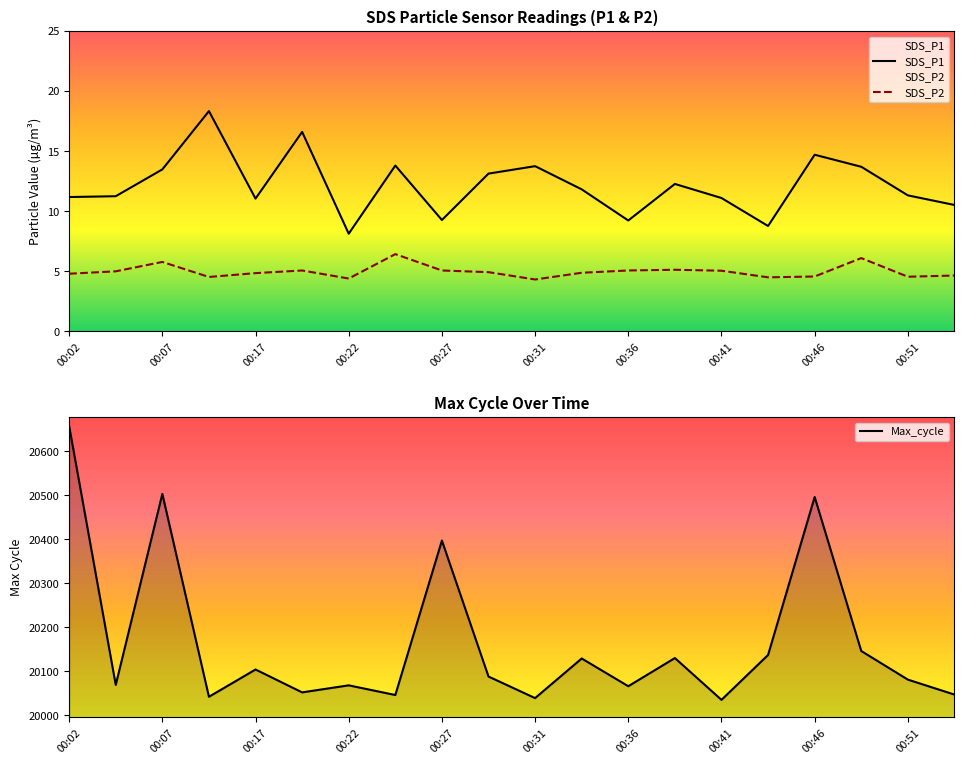

The Max_cycle series shows 34581 at 00:51. True or false?

False